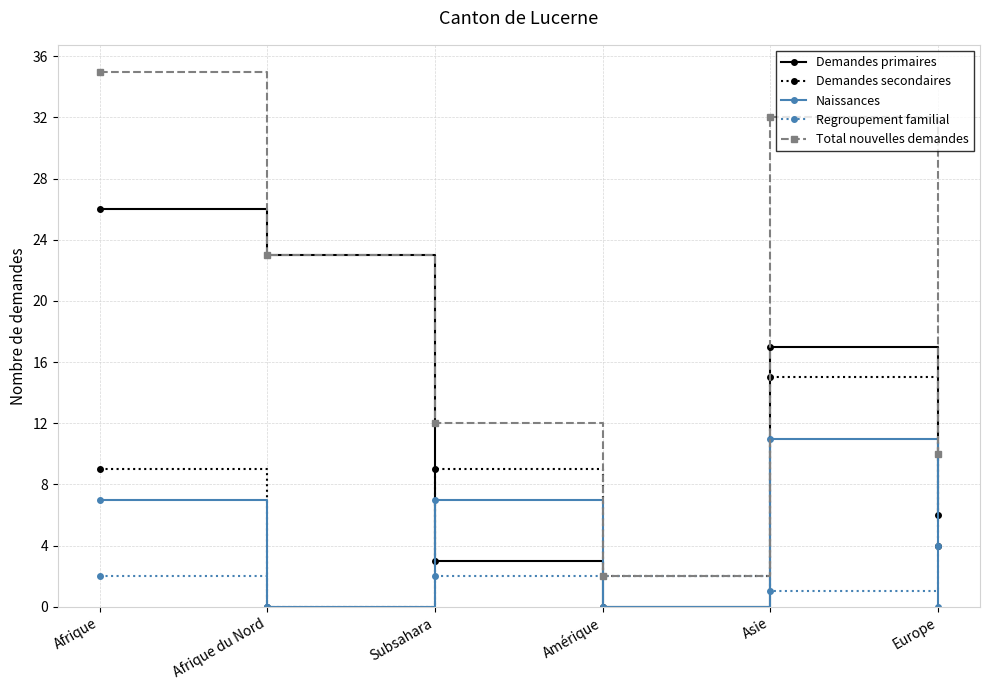

Rank the categories by Demandes primaires value from highest to lowest.

Afrique, Afrique du Nord, Asie, Europe, Subsahara, Amérique